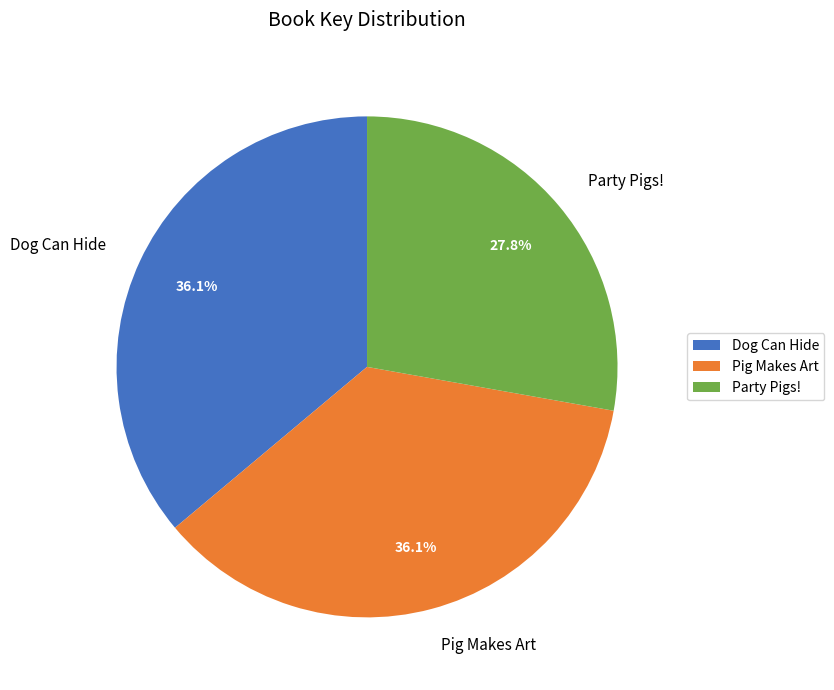

How many segments does this pie chart have?

3